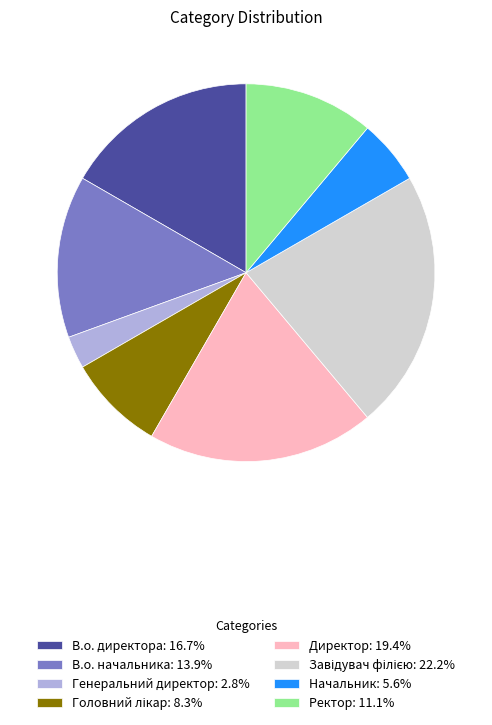

What is the ratio of the value at Ректор: 11.1% to the value at Директор: 19.4%?

0.6